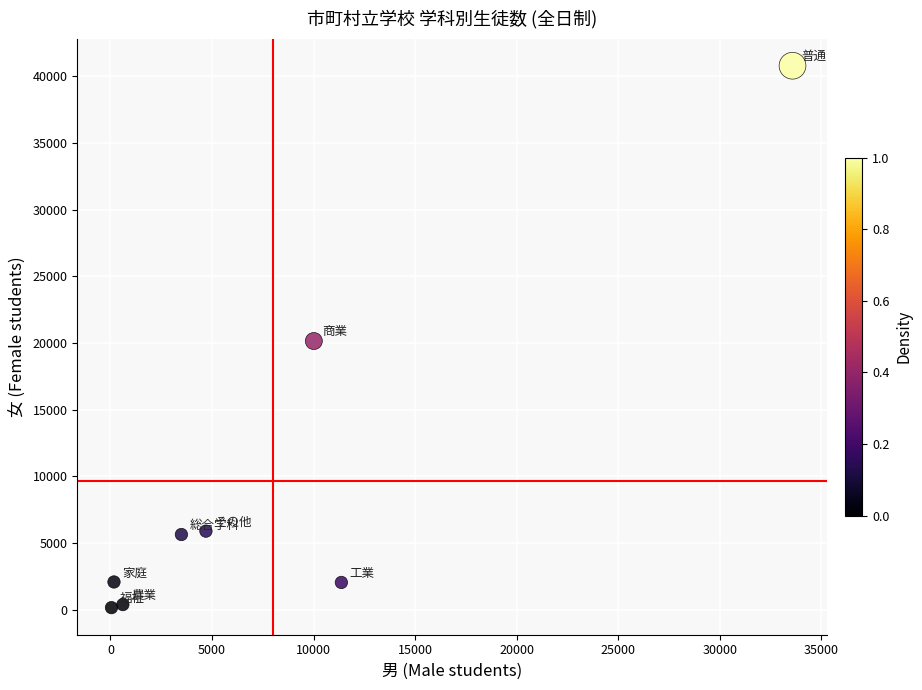

What is the average Y value?

9652